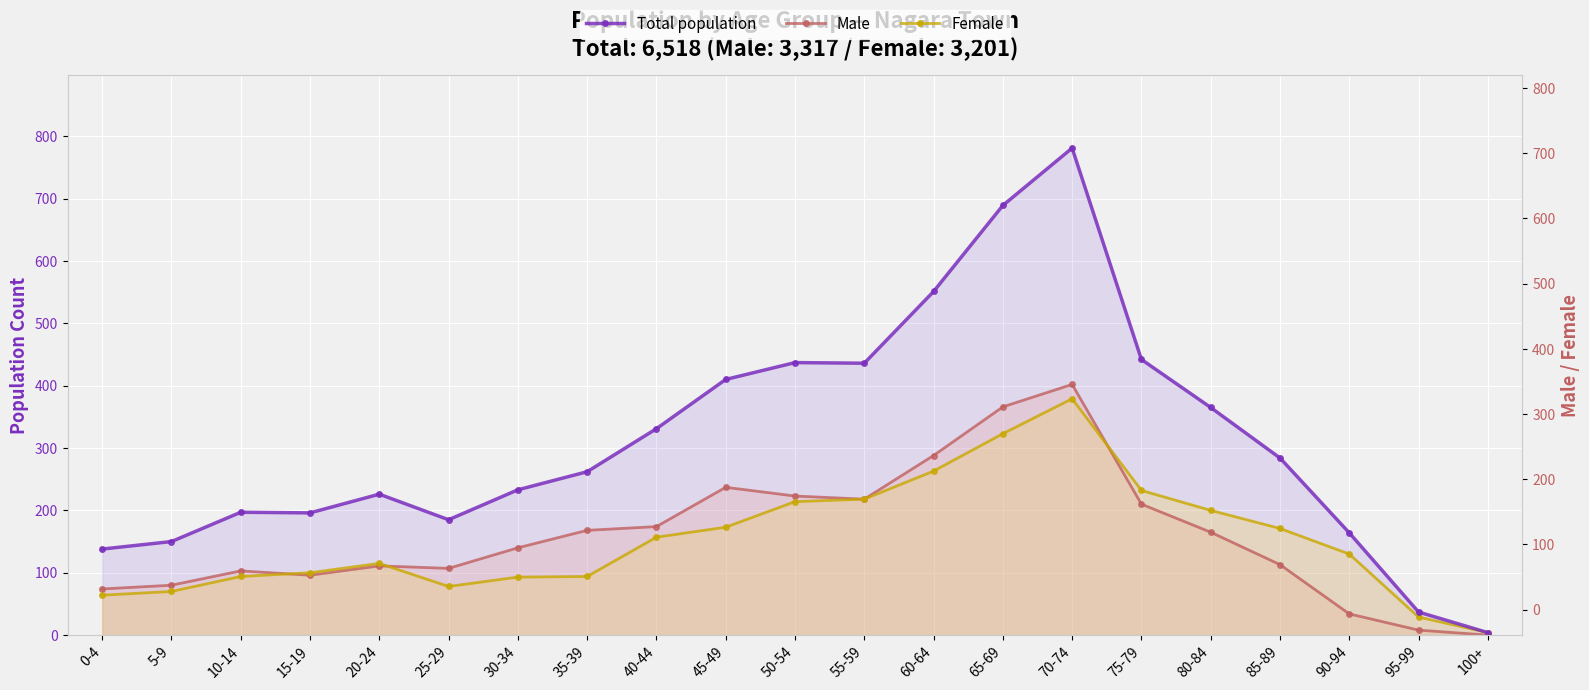

Between 30-34 and 100+, which series saw the biggest shift?

Total population